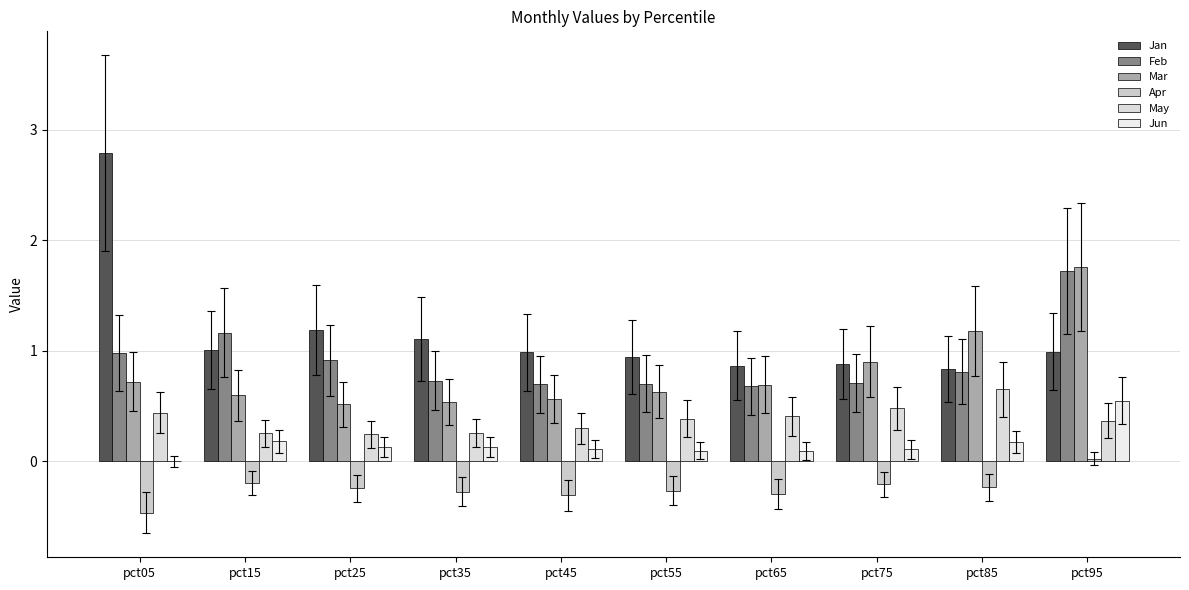

Which series changed the most between pct05 and pct75?

Jan